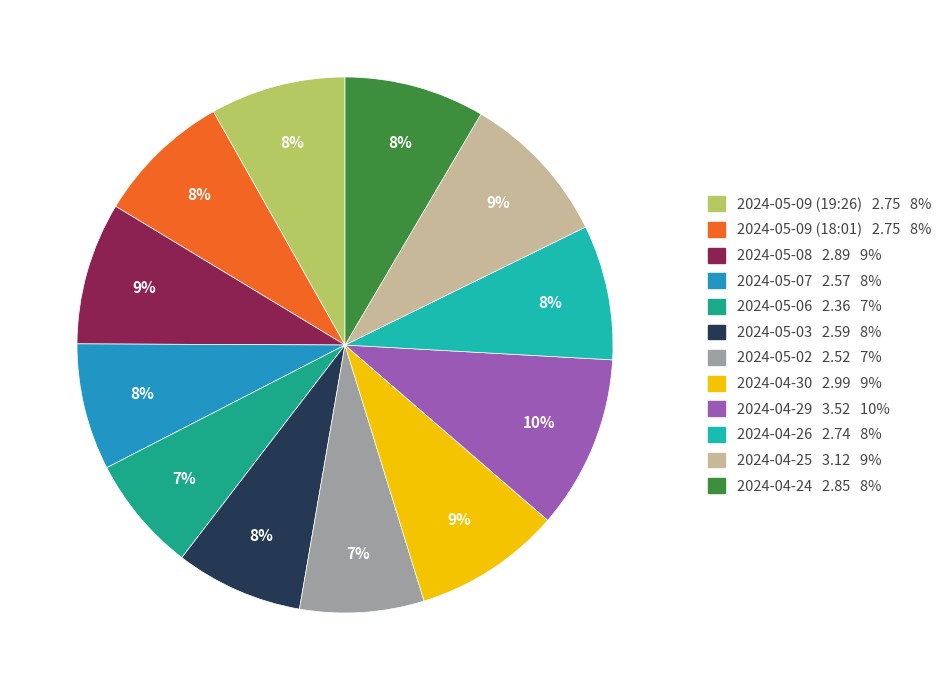

To the nearest percent, what is the average slice percentage?

8%